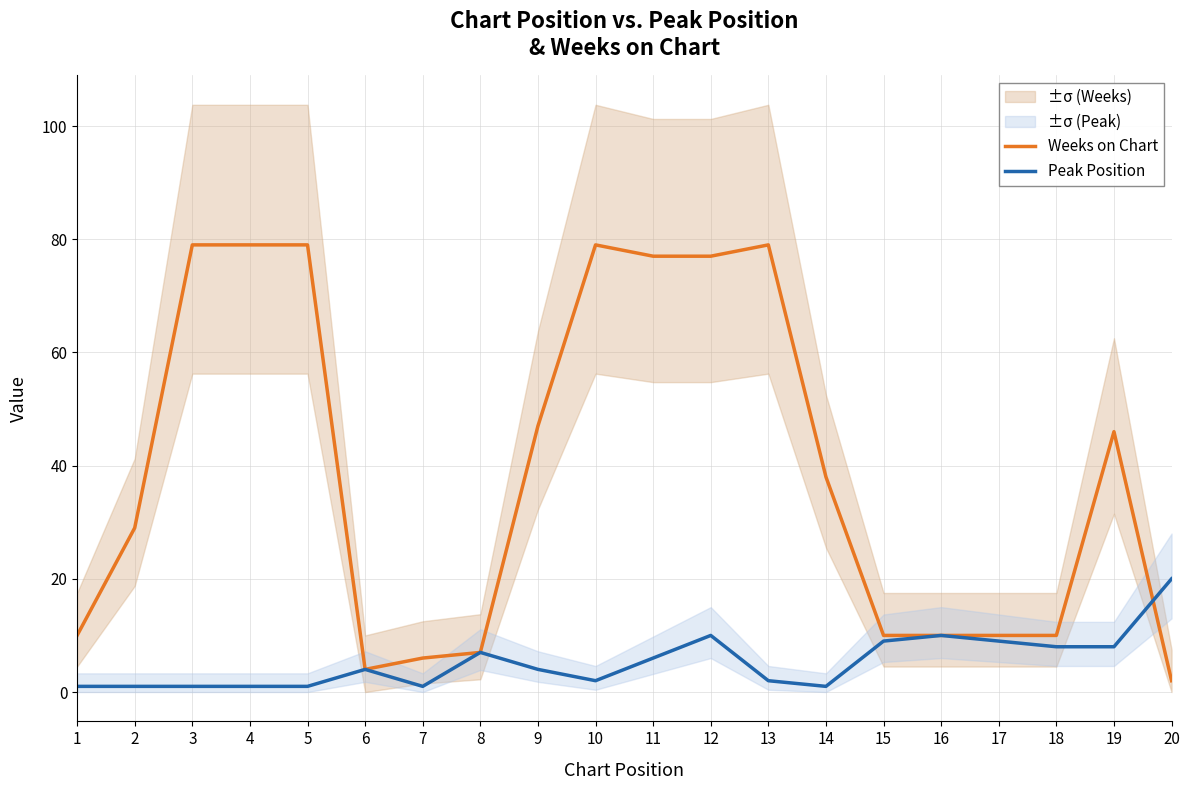

How many lines are shown in the chart?

2